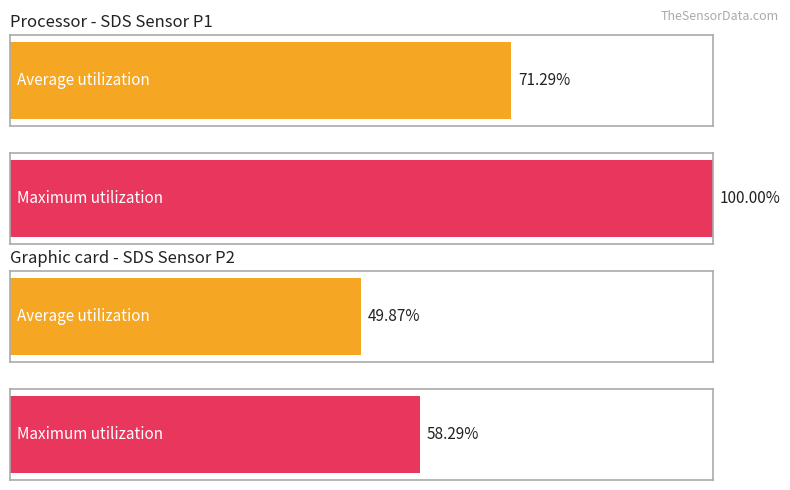

True or false: Average utilization has a value of 9.2 at 3.

False